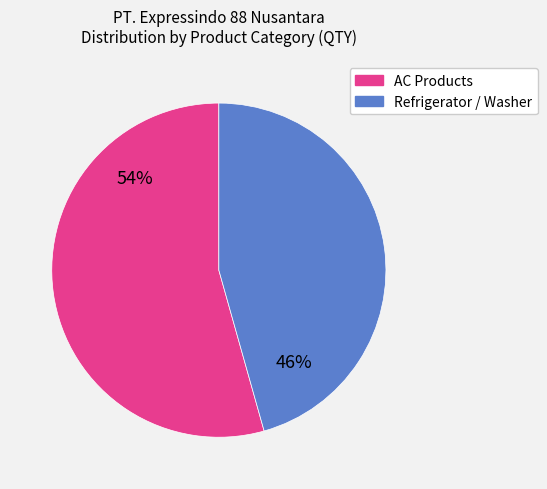

Does any single category account for the majority?

Yes